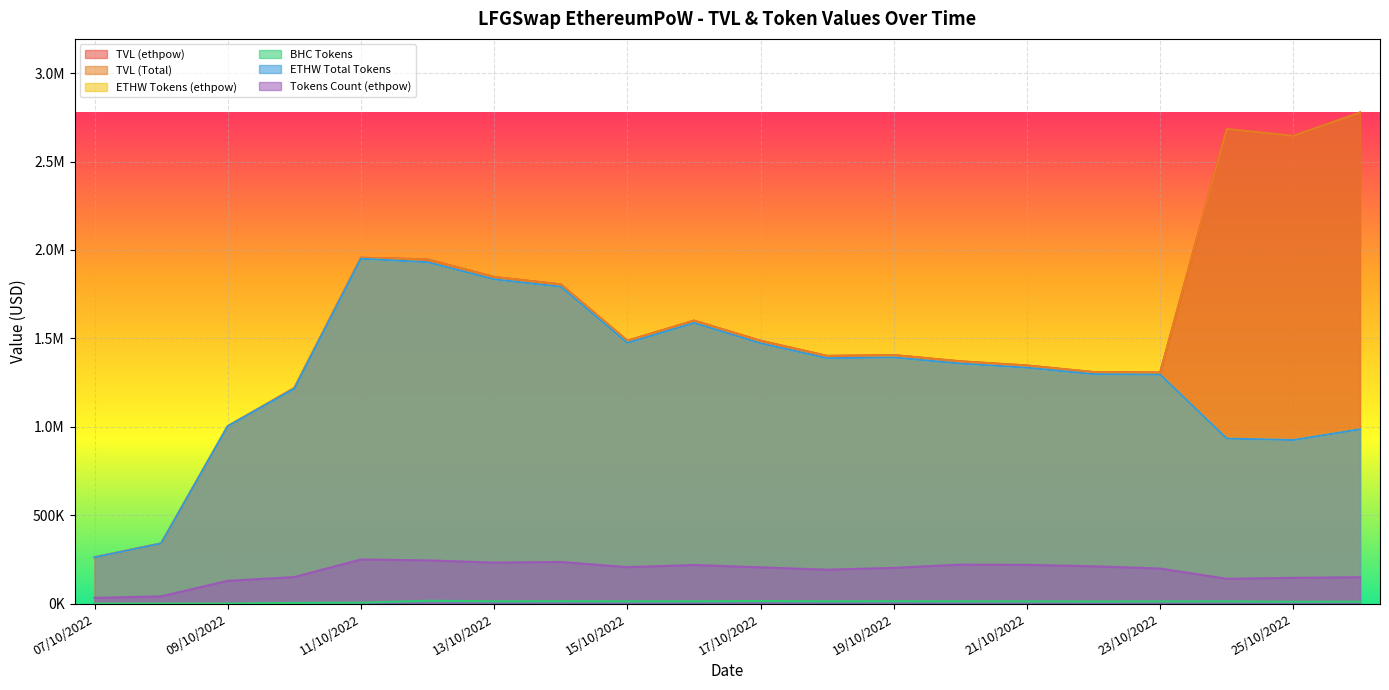

Reading left to right, list all the values displayed in this chart.

TVL (ethpow): 261629.5	340072.2	1003155.1	1219383.9	1955888.9	1946628.4	1847003.0	1805406.3	1486698.0	1600253.1	1486603.9	1400747.2	1405421.9	1370147.5	1346493.4	1309440.7	1306993.0	2684073.6	2645312.2	2777292.1
TVL (Total): 261629.5	340072.2	1003155.1	1219383.9	1955888.9	1946628.4	1847003.0	1805406.3	1486698.0	1600253.1	1486603.9	1400747.2	1405421.9	1370147.5	1346493.4	1309440.7	1306993.0	2684073.6	2645312.2	2777292.1
ETHW Tokens (ethpow): 261629.5	340072.2	1003155.1	1215500.0	1950618.9	1930618.5	1833931.4	1791869.6	1473917.9	1587192.4	1471948.4	1387744.1	1391896.6	1357426.6	1333935.6	1297608.1	1294583.8	933130.2	924986.7	985714.4
BHC Tokens: 0.0	0.0	0.0	3883.9	5270.0	16009.8	13071.6	13536.7	12780.2	13060.8	14655.5	13003.1	13525.3	12720.9	12557.8	11832.6	12409.2	12562.3	10080.7	10671.3
ETHW Total Tokens: 261629.5	340072.2	1003155.1	1215500.0	1950618.9	1930618.5	1833931.4	1791869.6	1473917.9	1587192.4	1471948.4	1387744.1	1391896.6	1357426.6	1333935.6	1297608.1	1294583.8	933130.2	924986.7	985714.4
Tokens Count (ethpow): 32379.9	40874.1	128774.7	150061.7	249439.8	244382.1	231849.7	235462.5	206142.4	218320.8	205006.7	191677.4	202016.9	220361.5	219037.0	210993.2	198251.7	140109.6	145667.2	149124.7